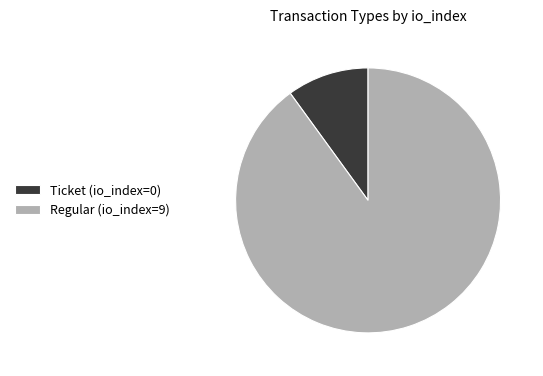

Do Regular (io_index=9) and Ticket (io_index=0) together represent more than half of the pie?

Yes